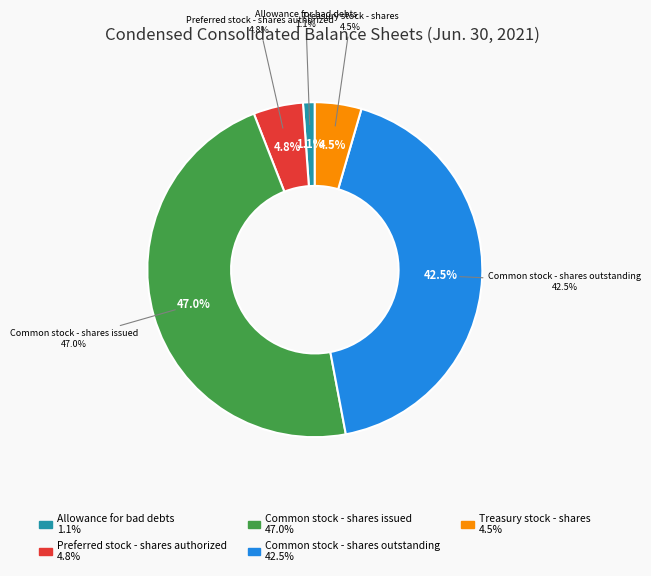

Is there any slice that represents more than half of the pie?

No